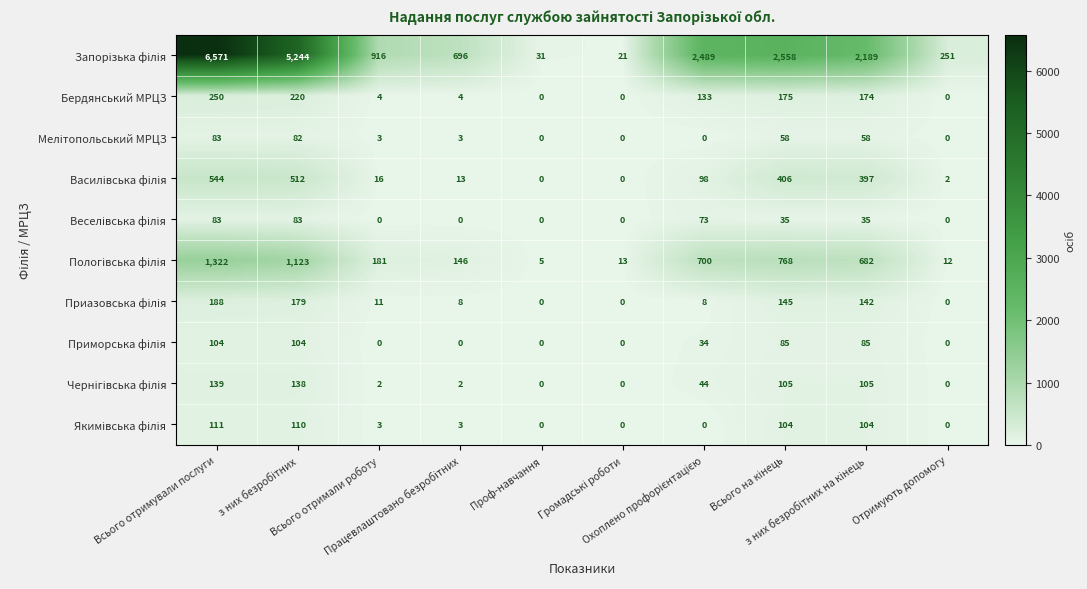

What is the difference between the maximum and minimum values in the Бердянський МРЦЗ series?

250